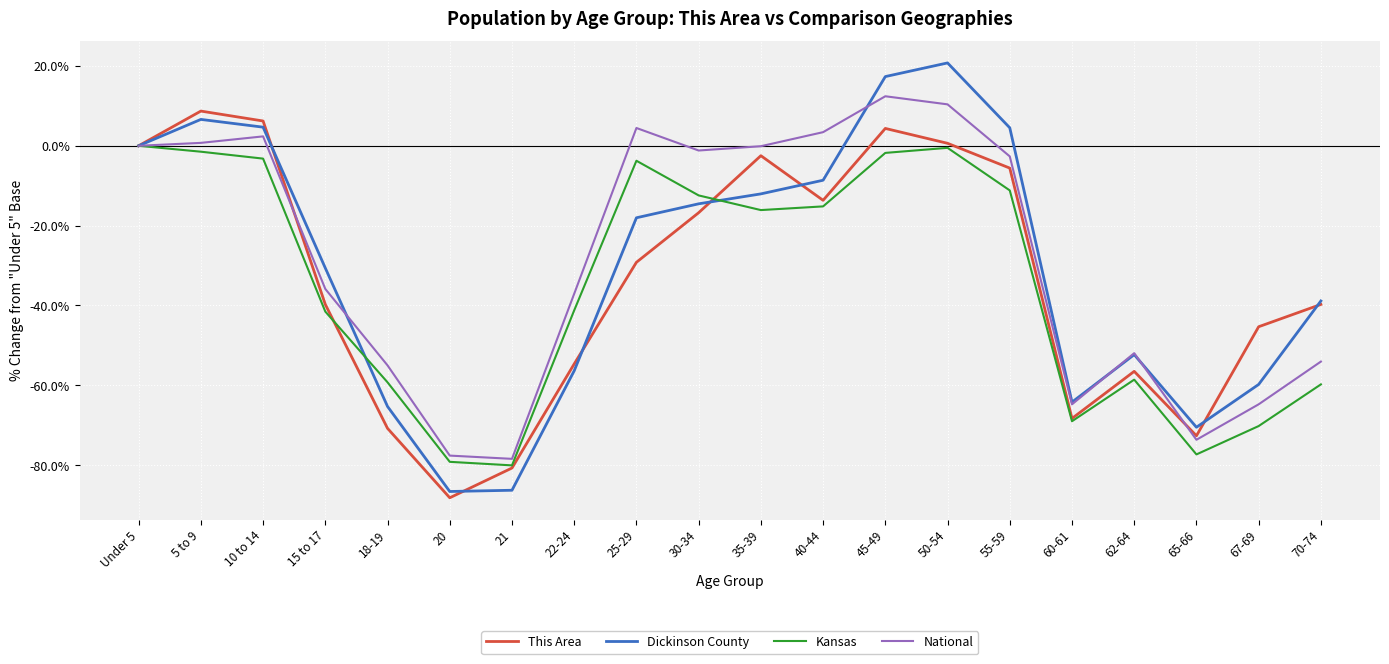

Is the value of Kansas at 67-69 greater than the value of Dickinson County at 60-61?

No